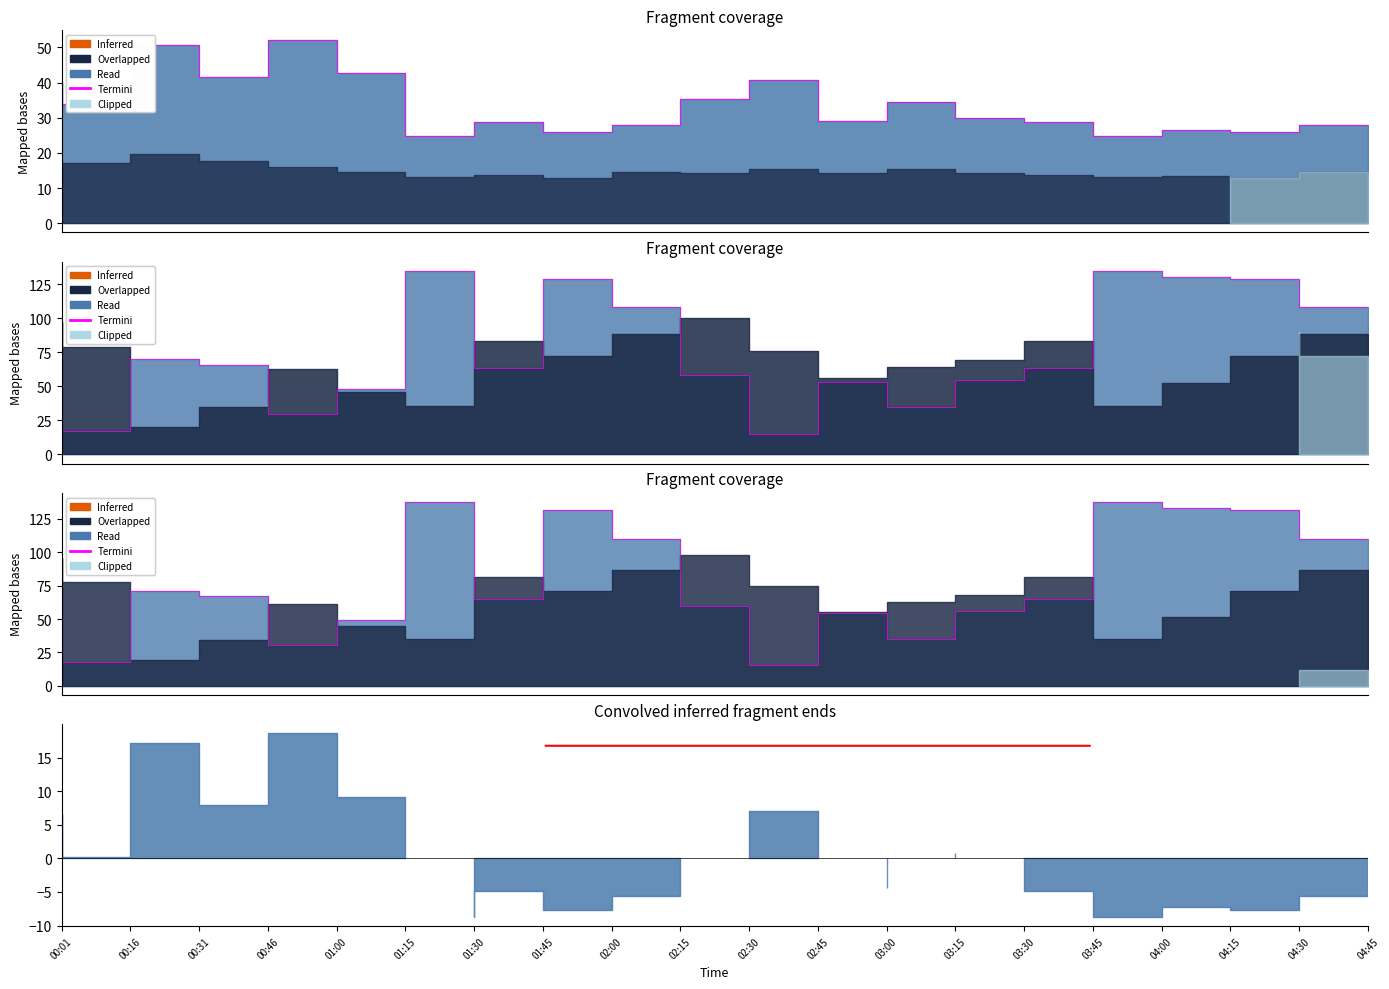

What is the label of the 20th point from the right?

00:01